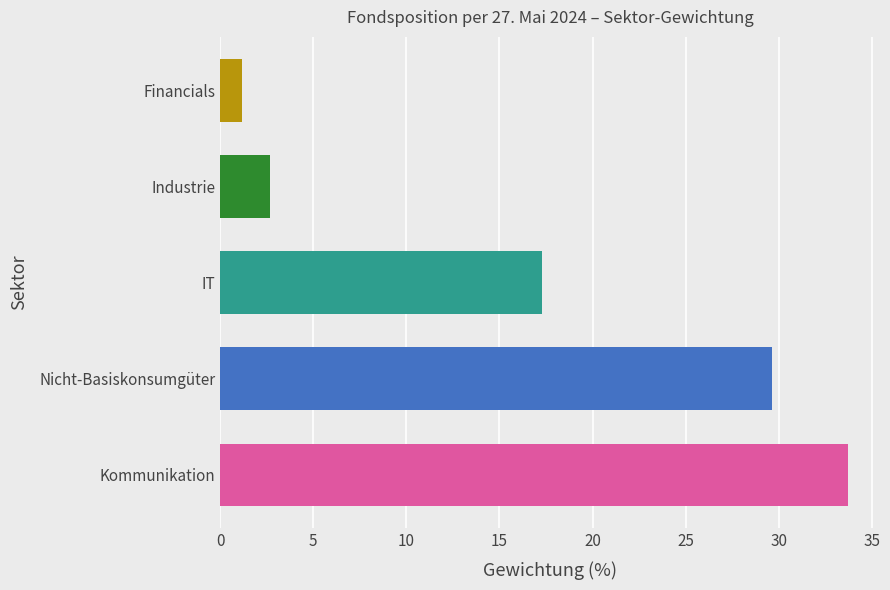

Approximately how many times larger is the value at Kommunikation compared to Financials?

28.6